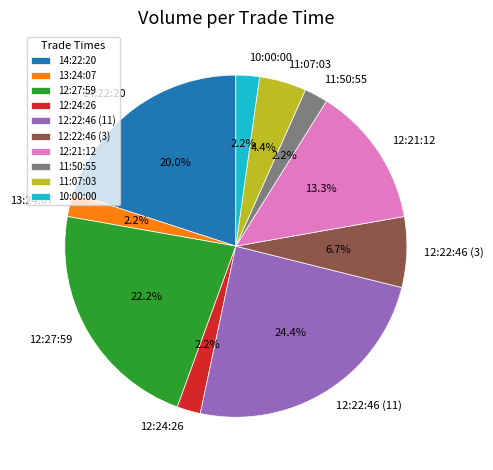

True or false: 12:22:46 (11) accounts for 24% of the total.

True